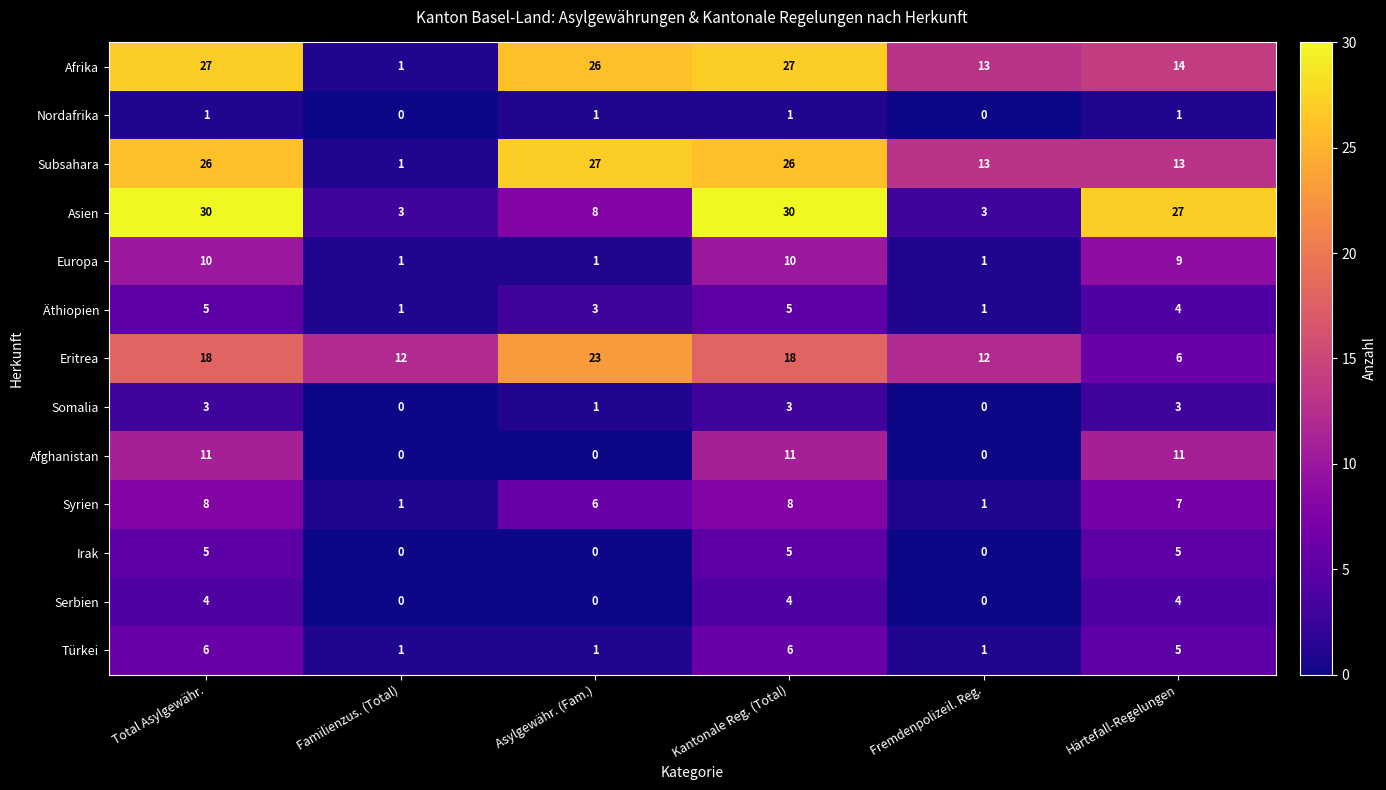

Is it true that Afghanistan equals 5 at Asylgewähr. (Fam.)?

False